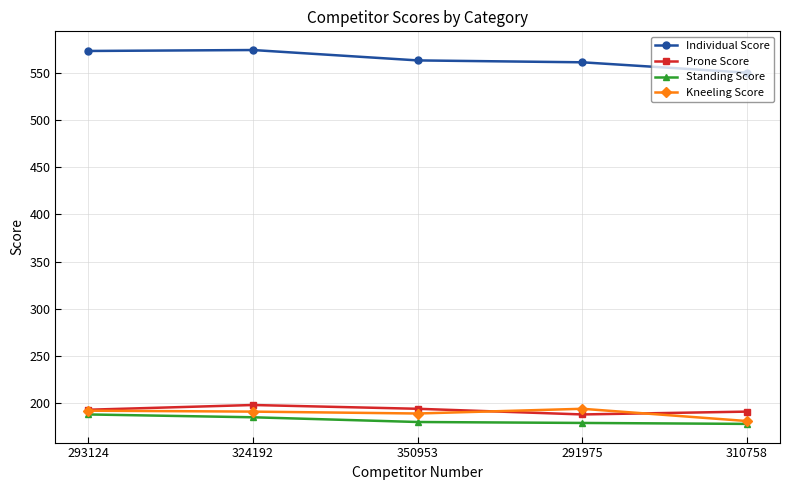

The value of Kneeling Score at 324192 is 191. True or false?

True